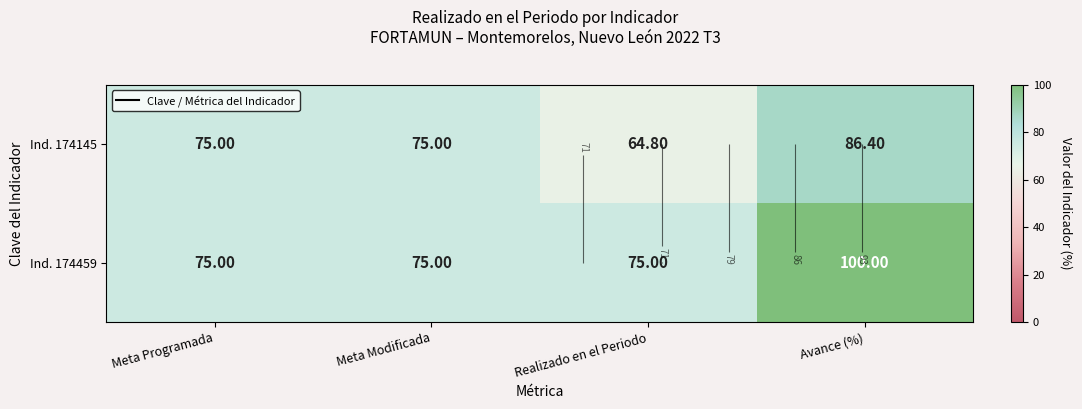

At Avance (%), list the series in order from largest to smallest.

Ind. 174459, Ind. 174145